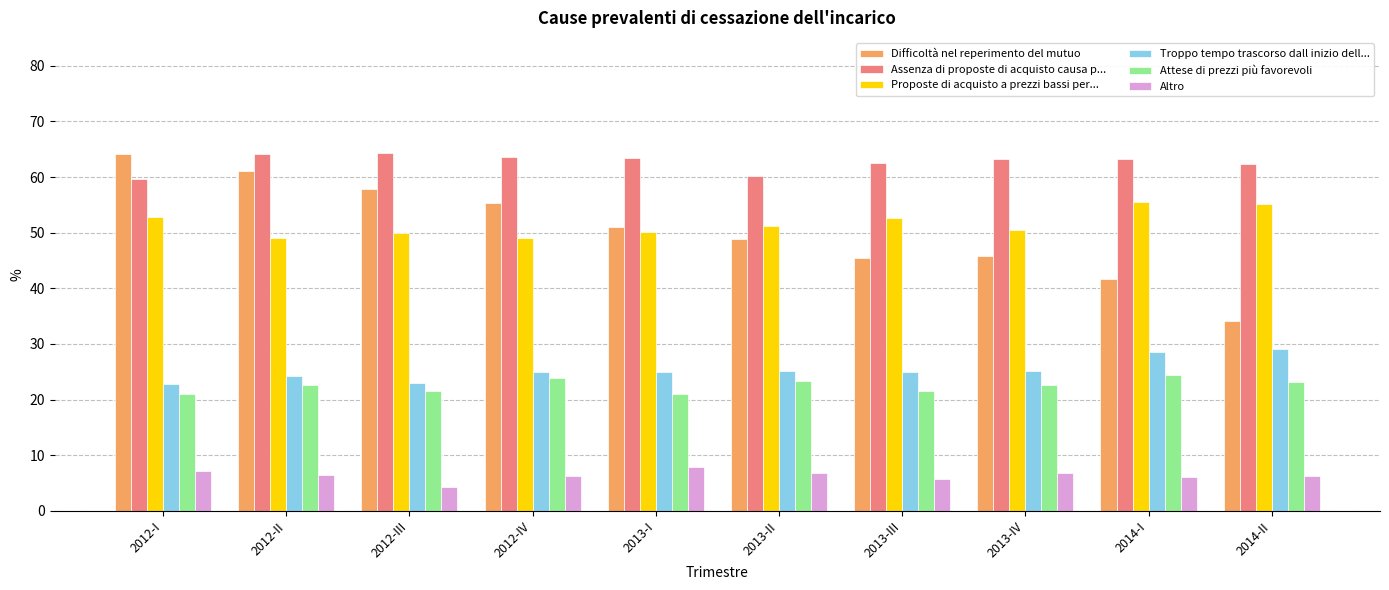

What is the difference between the maximum and minimum values in the Proposte di acquisto a prezzi bassi per... series?

6.6